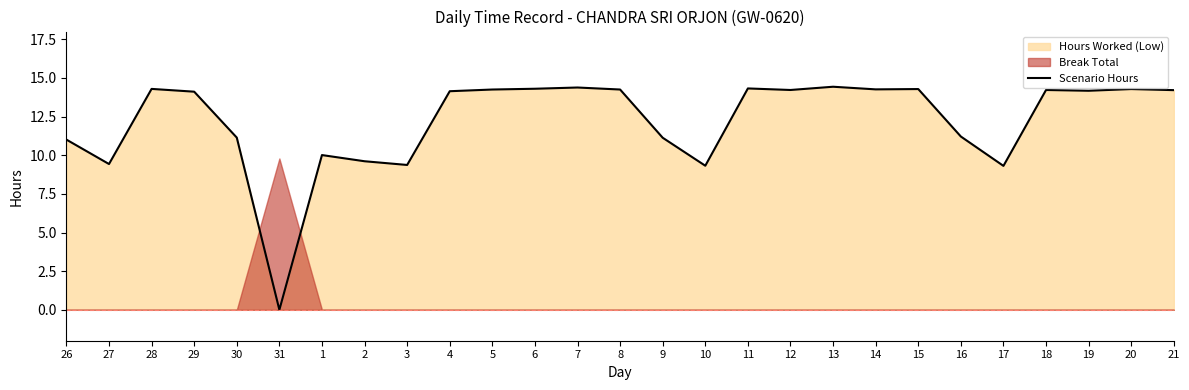

How many values exceed 14?

16